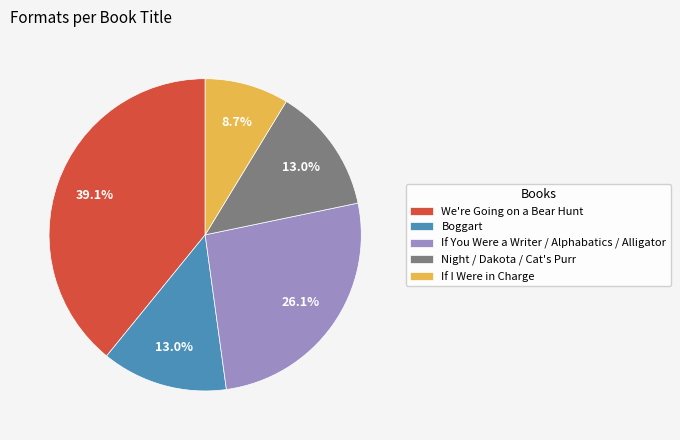

Do Boggart and Night / Dakota / Cat's Purr together represent more than half of the pie?

No